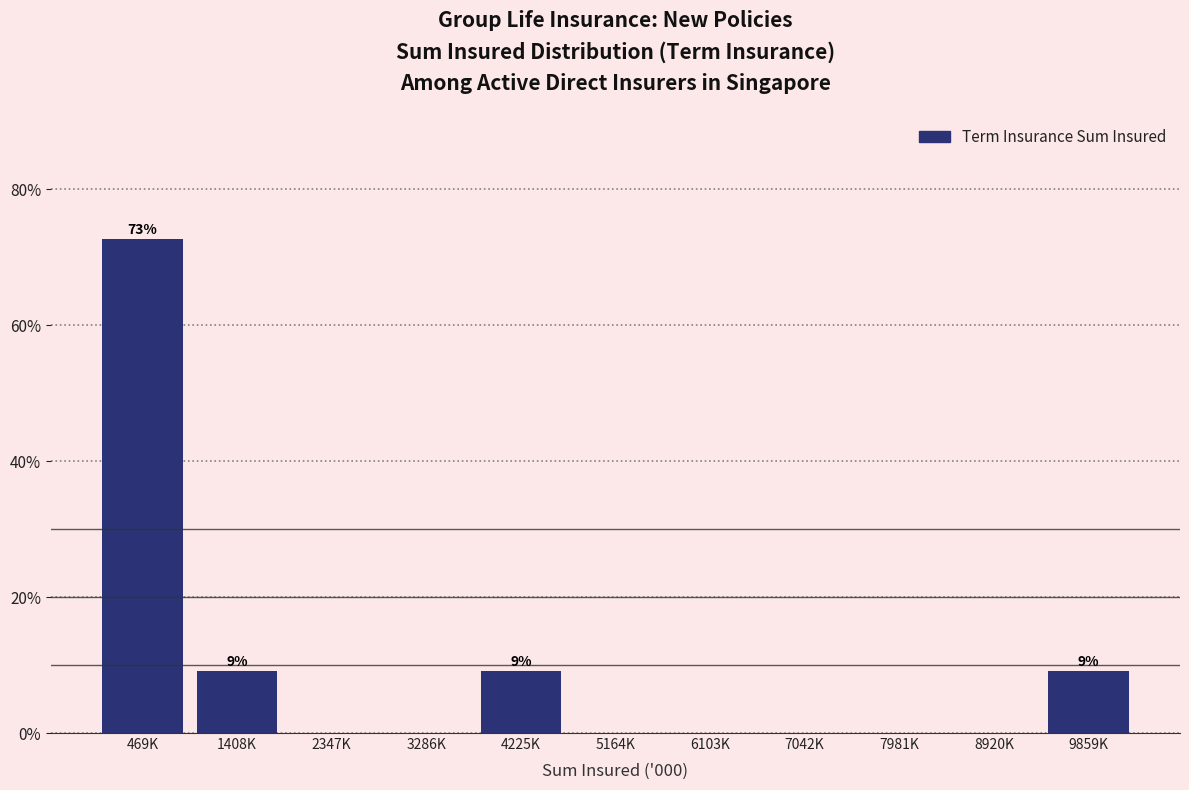

Reading left to right, list all the values displayed in this chart.

469K=72.7	1408K=9.1	2347K=0.0	3286K=0.0	4225K=9.1	5164K=0.0	6103K=0.0	7042K=0.0	7981K=0.0	8920K=0.0	9859K=9.1